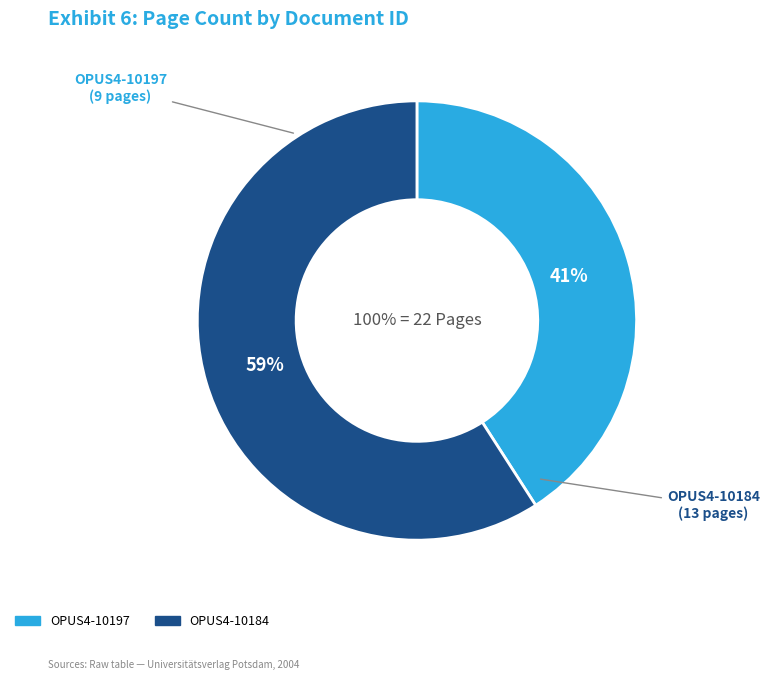

Count the number of slices in the pie.

2